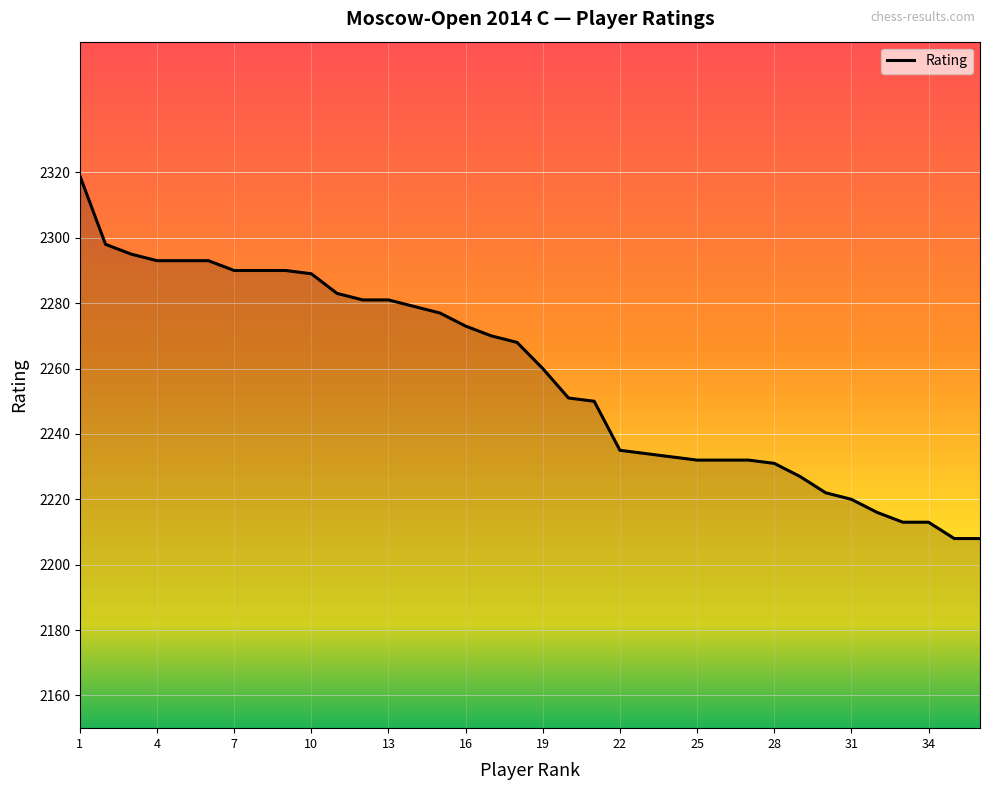

Does the chart display data point markers on the line(s)?

No